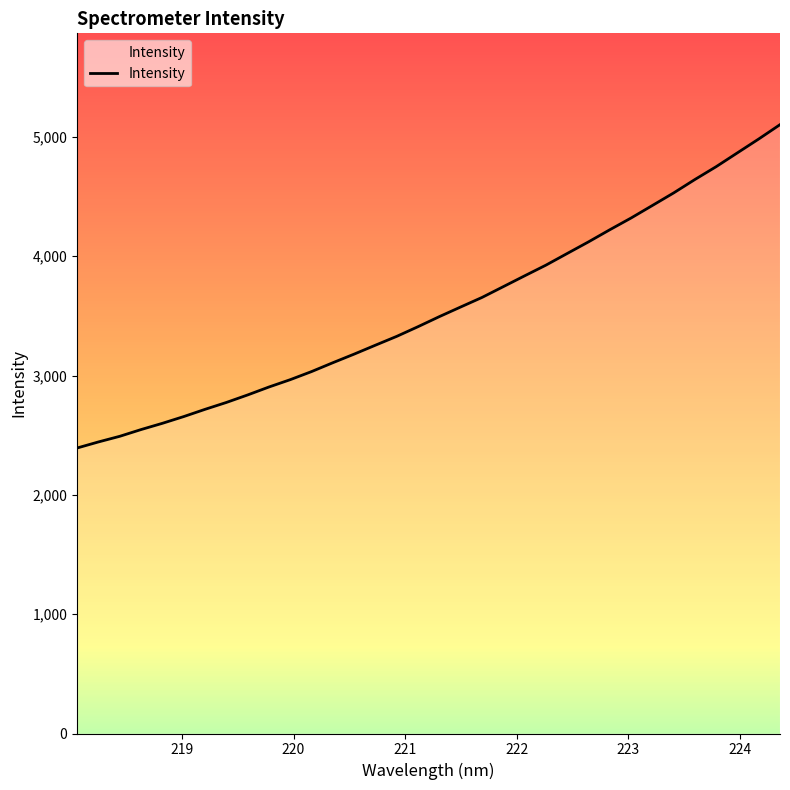

What is the minimum value shown in the chart?

2393.1